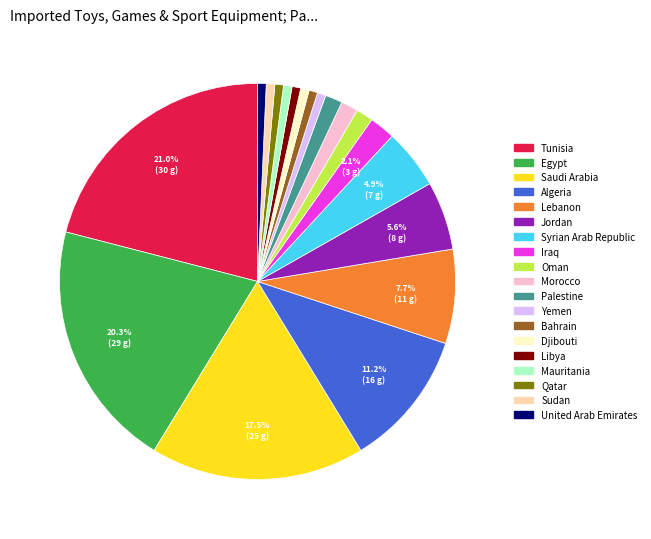

True or false: Bahrain accounts for 11% of the total.

False